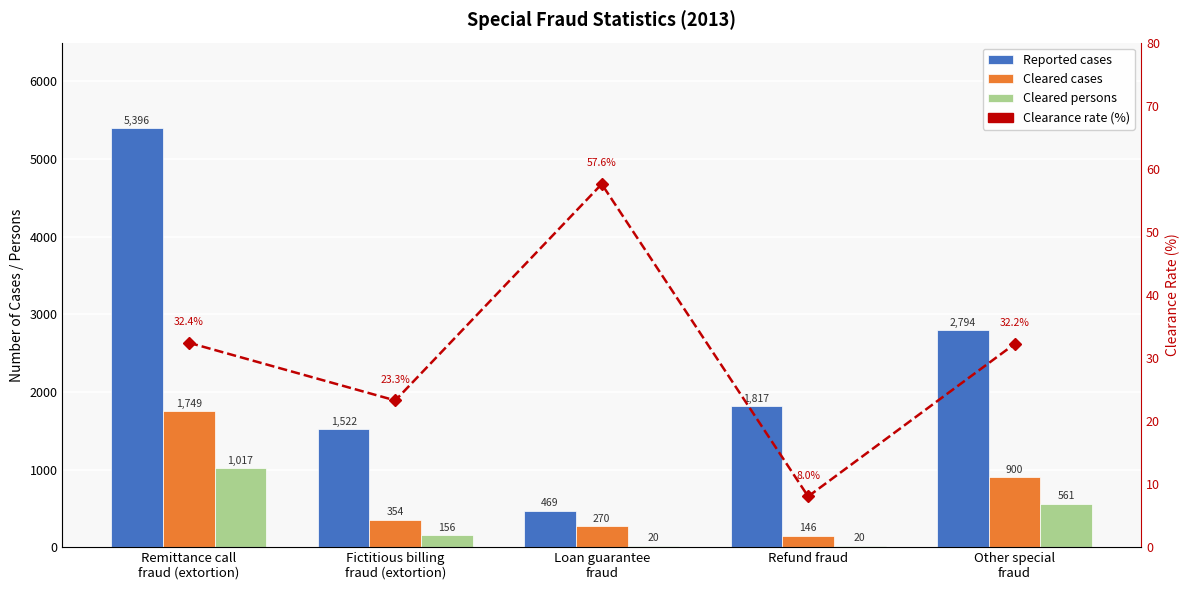

Does the chart contain any negative values?

No